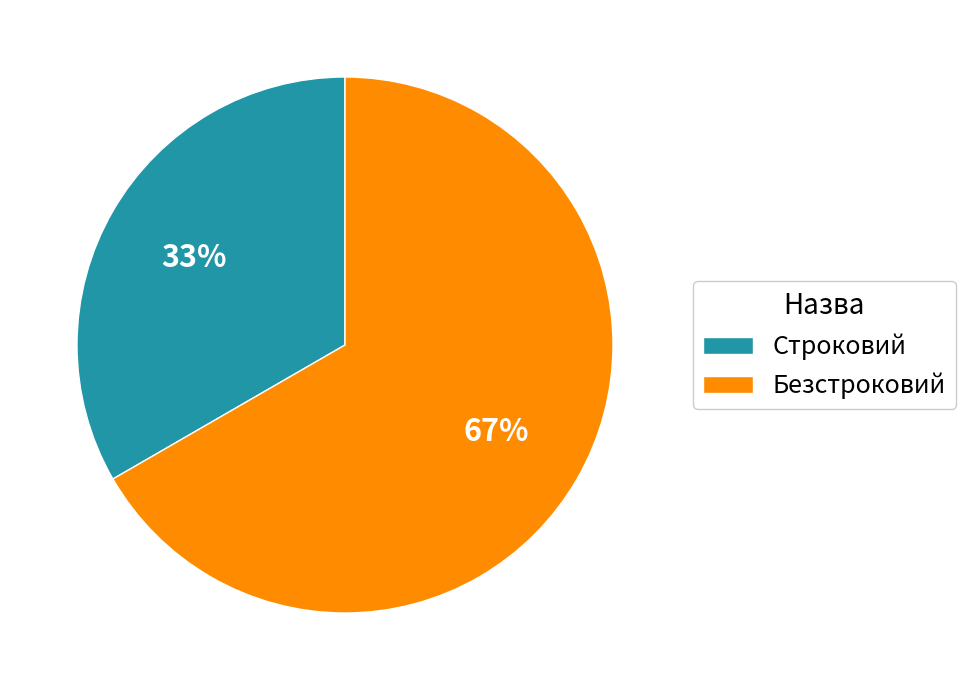

Between Безстроковий and Строковий, which is larger?

Безстроковий